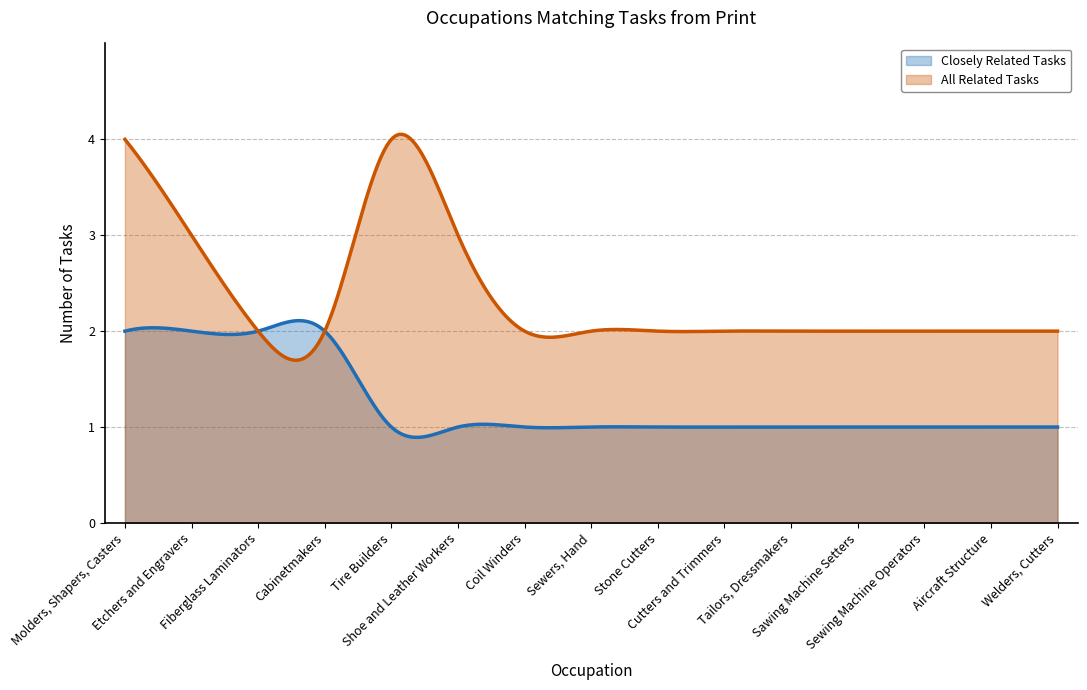

Between Fiberglass Laminators and Welders, Cutters, which is larger?

Fiberglass Laminators